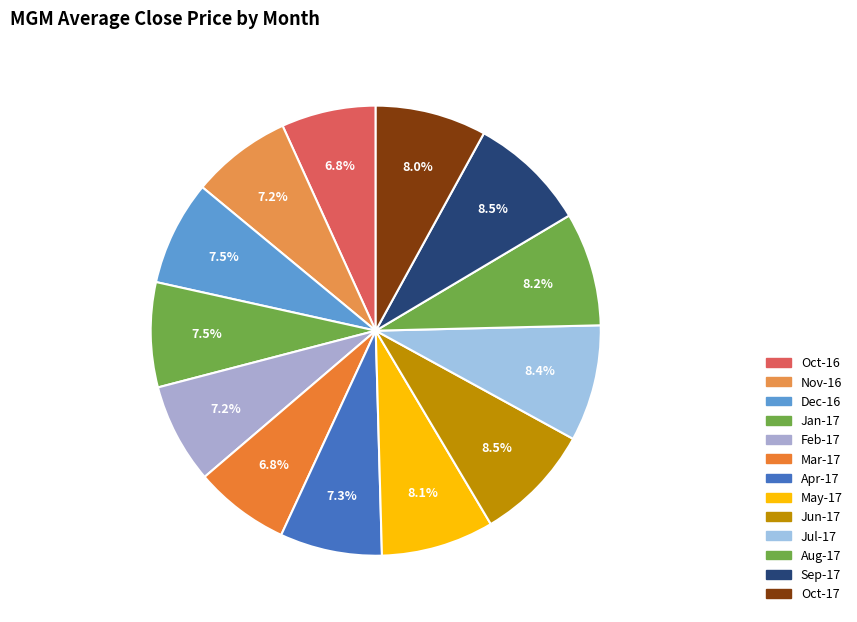

Is there a majority slice in this chart?

No